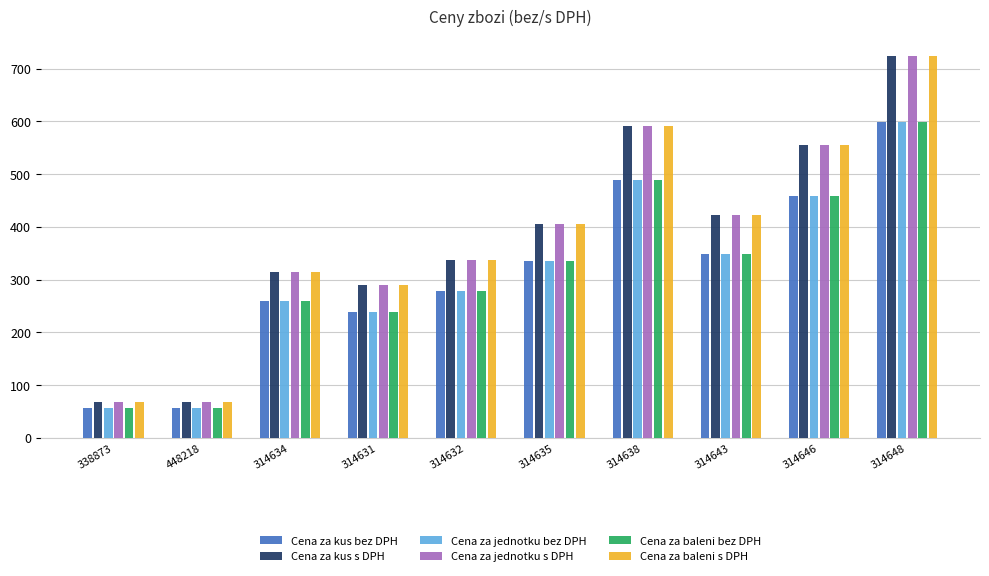

Does the chart contain stacked bars?

No